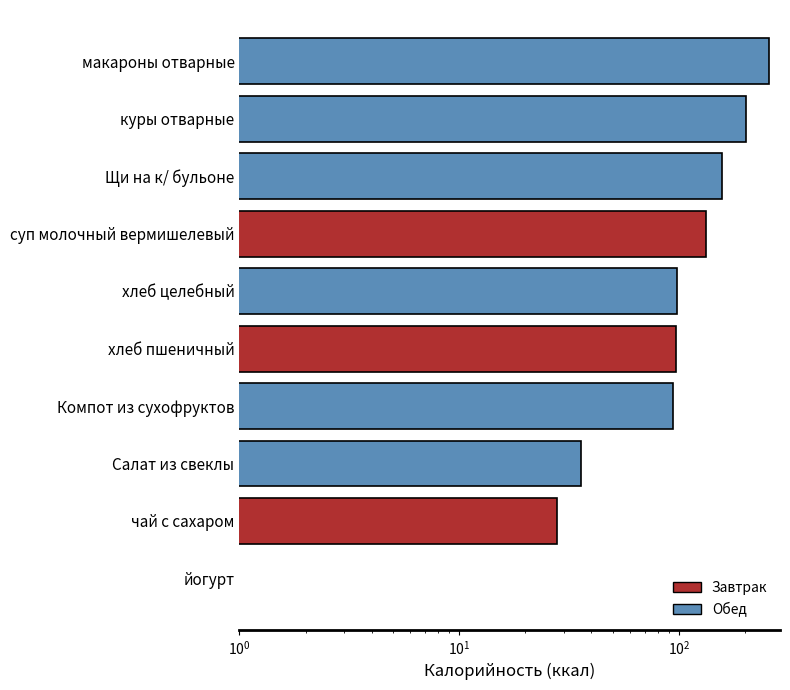

How many values are below 98?

5